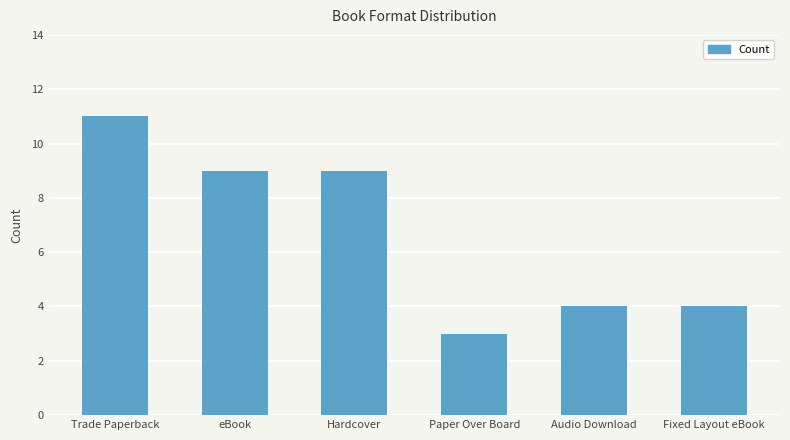

What is the value of the 4th bar from the left?

3